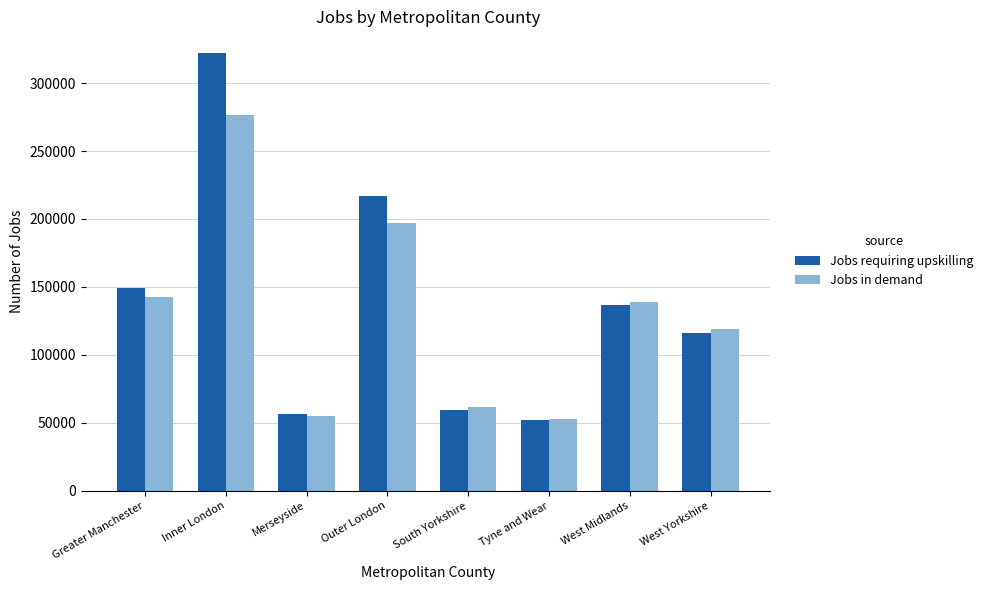

Are the bars grouped side by side (vs. stacked)?

Yes